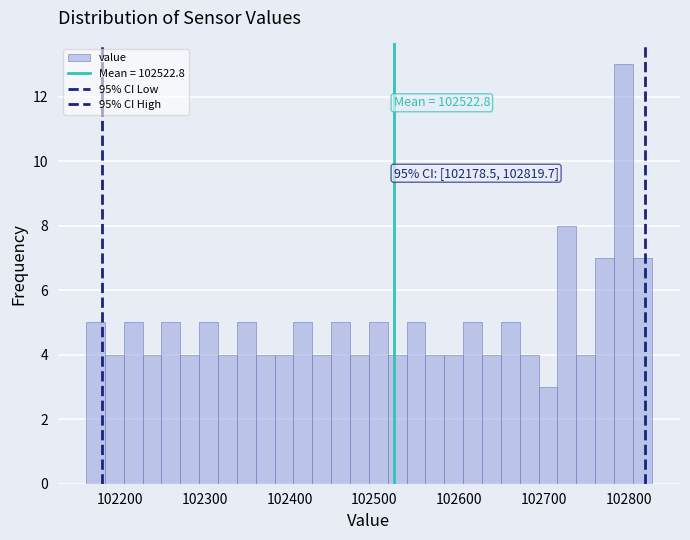

Read against the x-axis, roughly where is the centre of the tallest bar?

102790